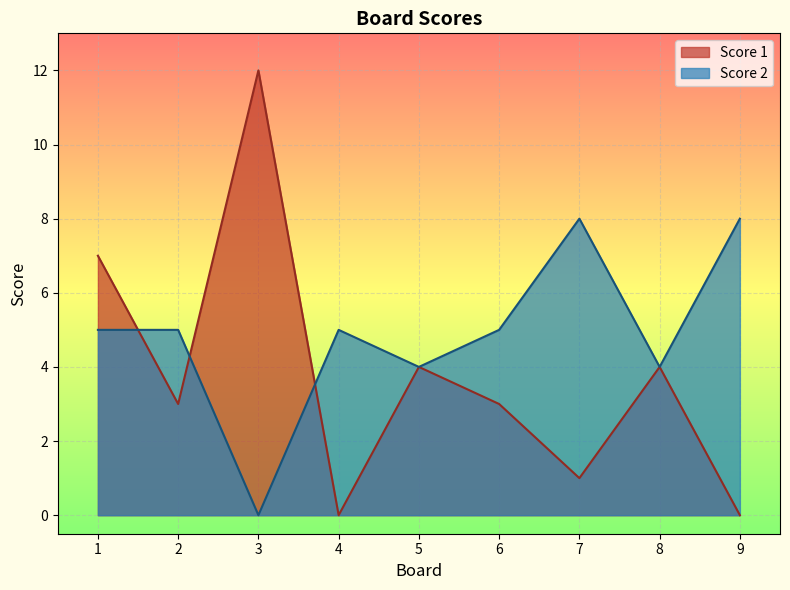

What is the difference between the second highest and second lowest values in the Score 2 series?

4